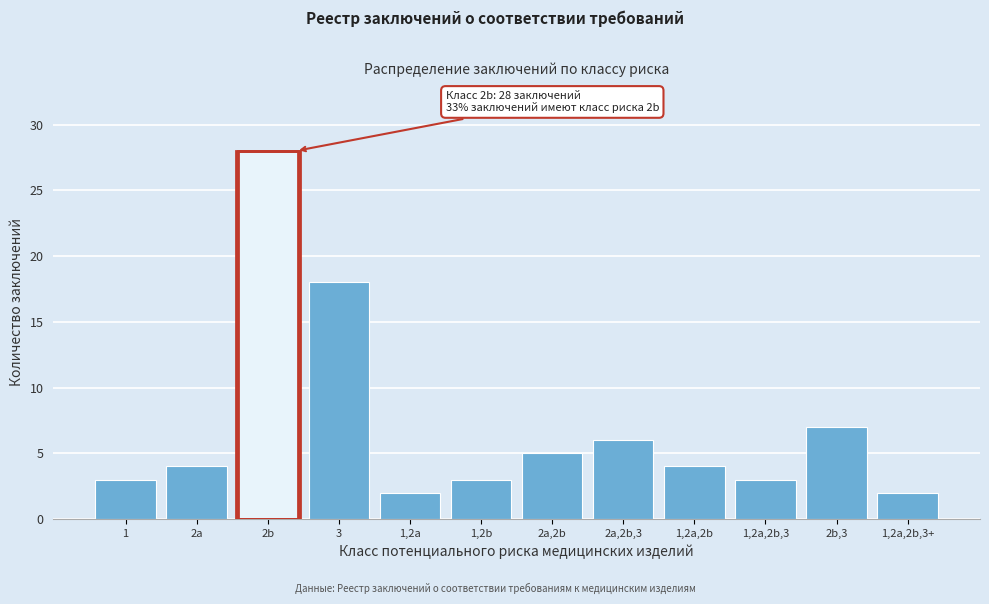

Reading left to right, extract all data points from this chart.

1=3	2a=4	2b=28	3=18	1,2a=2	1,2b=3	2a,2b=5	2a,2b,3=6	1,2a,2b=4	1,2a,2b,3=3	2b,3=7	1,2a,2b,3+=2